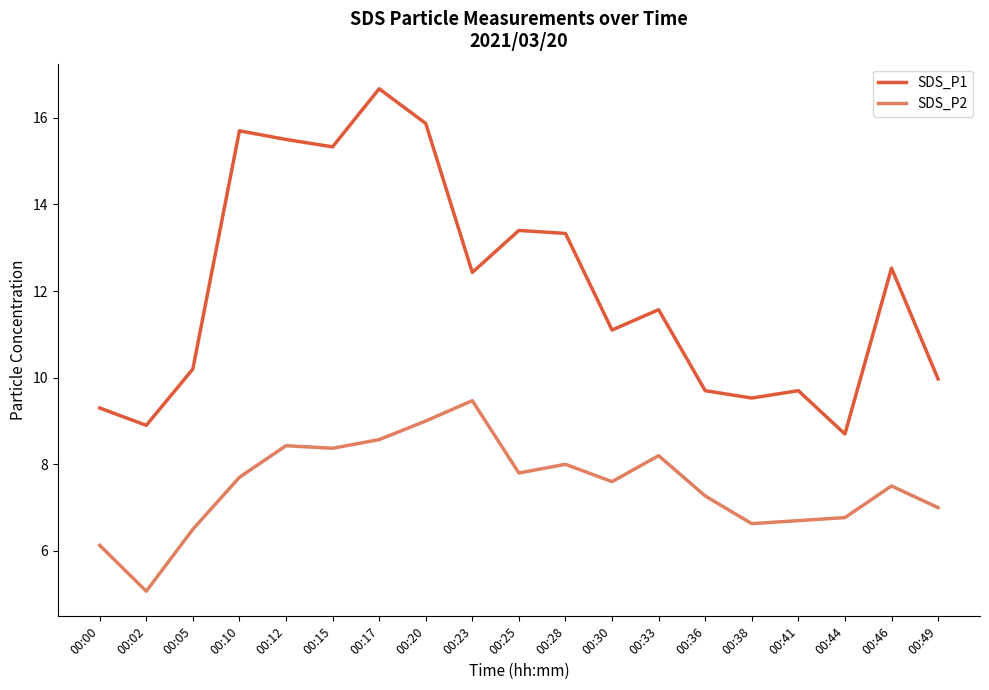

At which label does SDS_P1 first exceed 11?

00:10